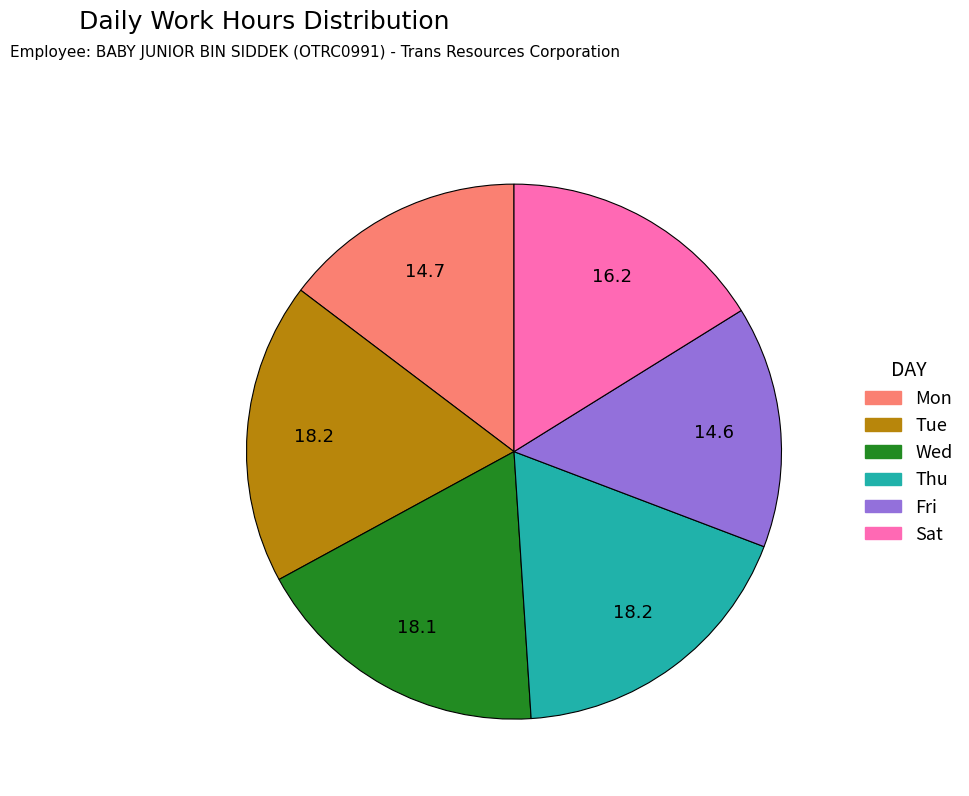

Between Sat and Thu, which is larger?

Thu